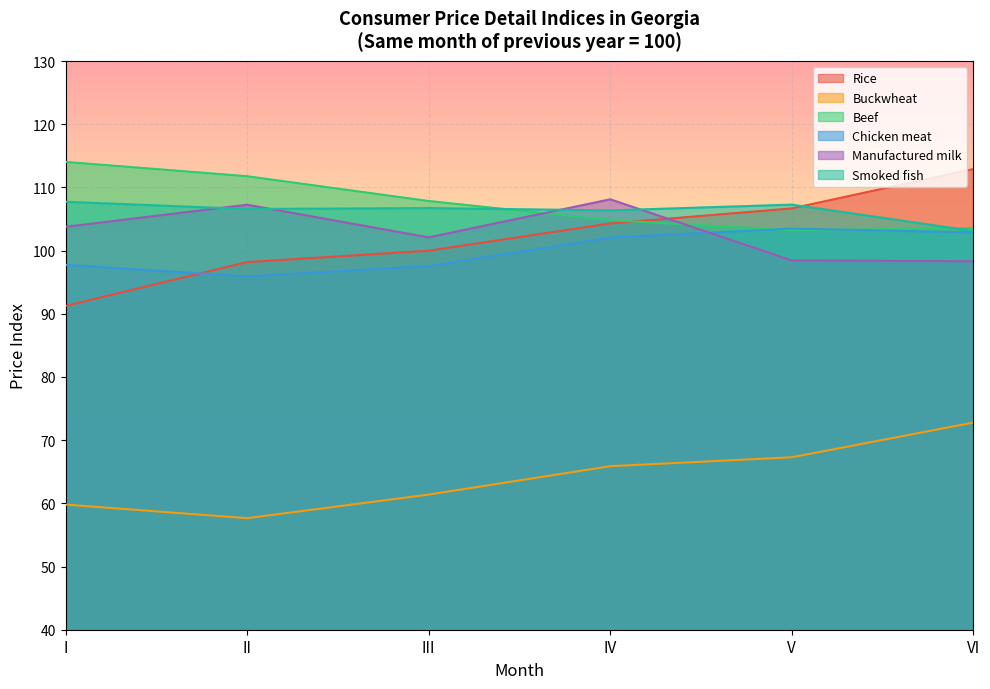

True or false: Rice has more than 1 points higher than both neighbors.

False